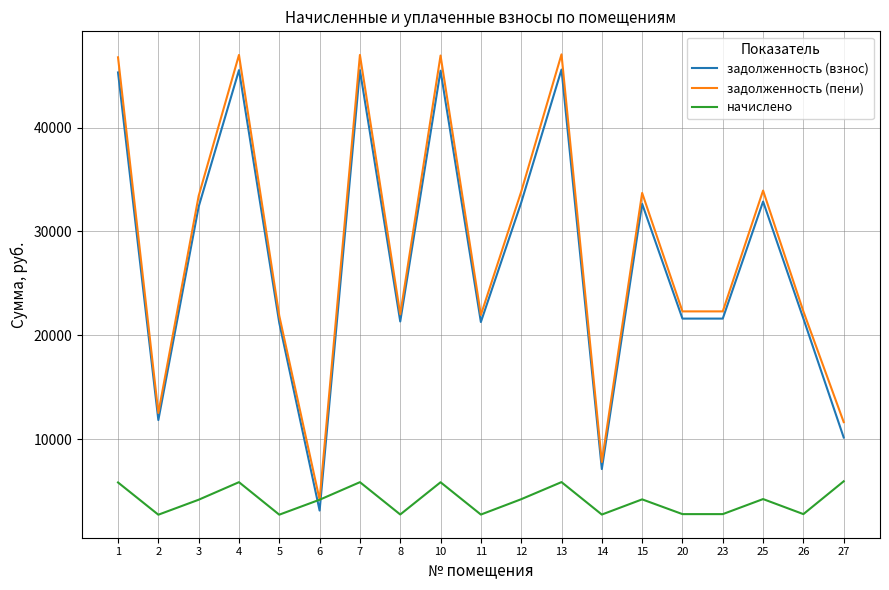

Where is the first local minimum for задолженность (пени)?

2